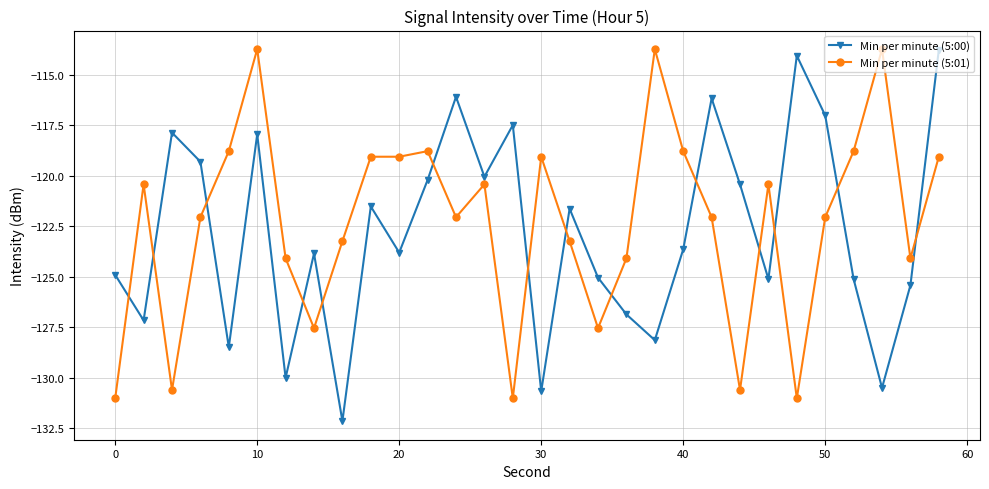

Is this an area chart (filled region under the line)?

No